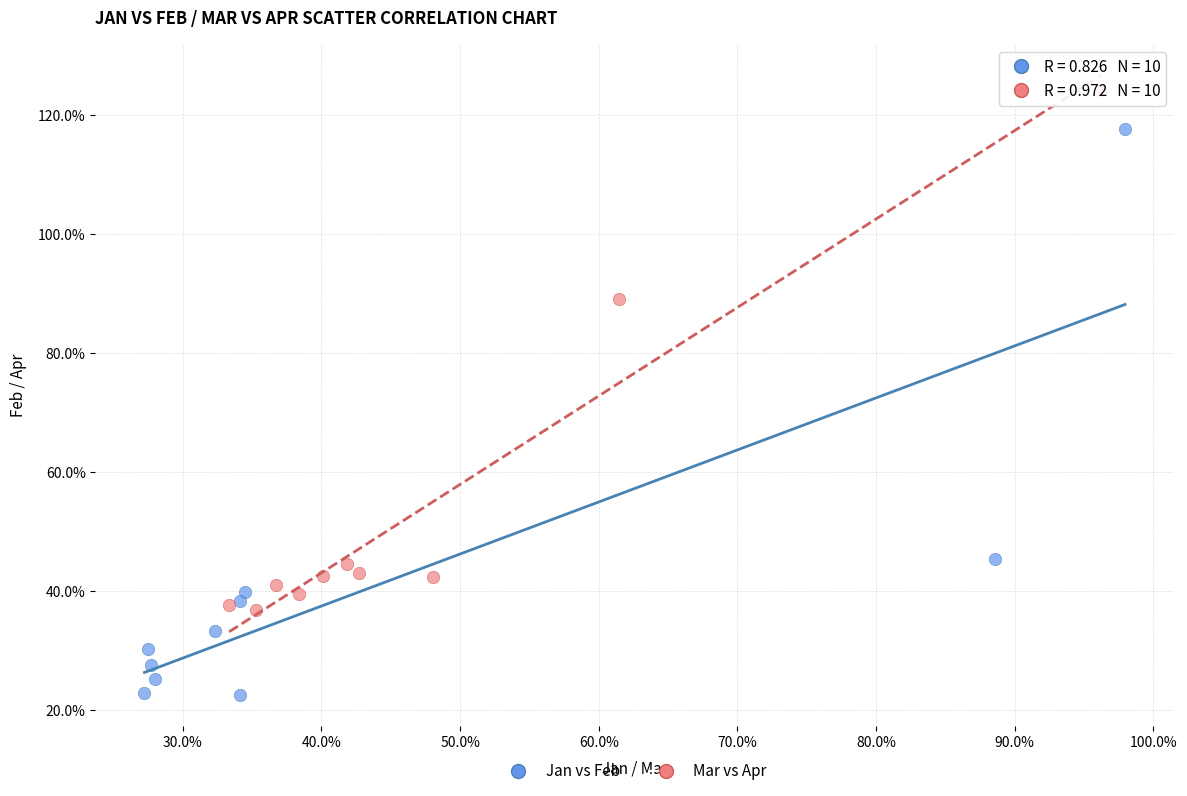

Which series contains the lowest Y value?

Jan vs Feb